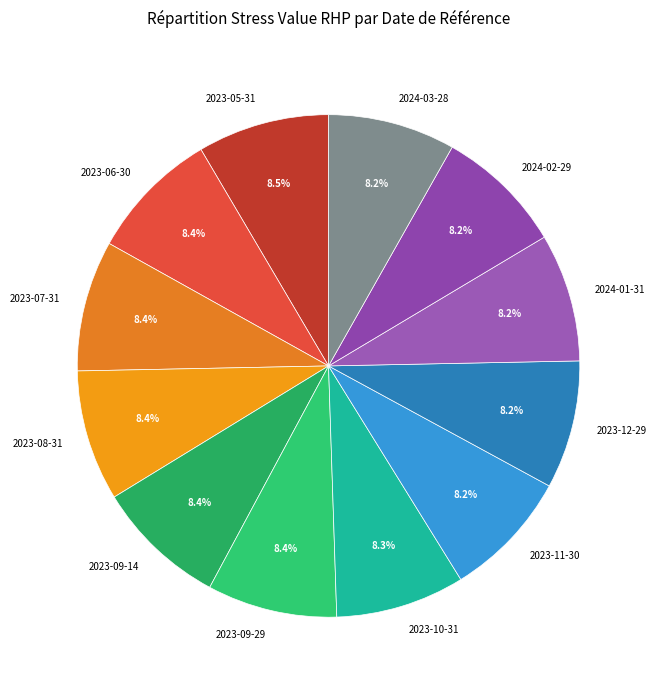

Does 2024-03-28 account for over 50% of the chart?

No